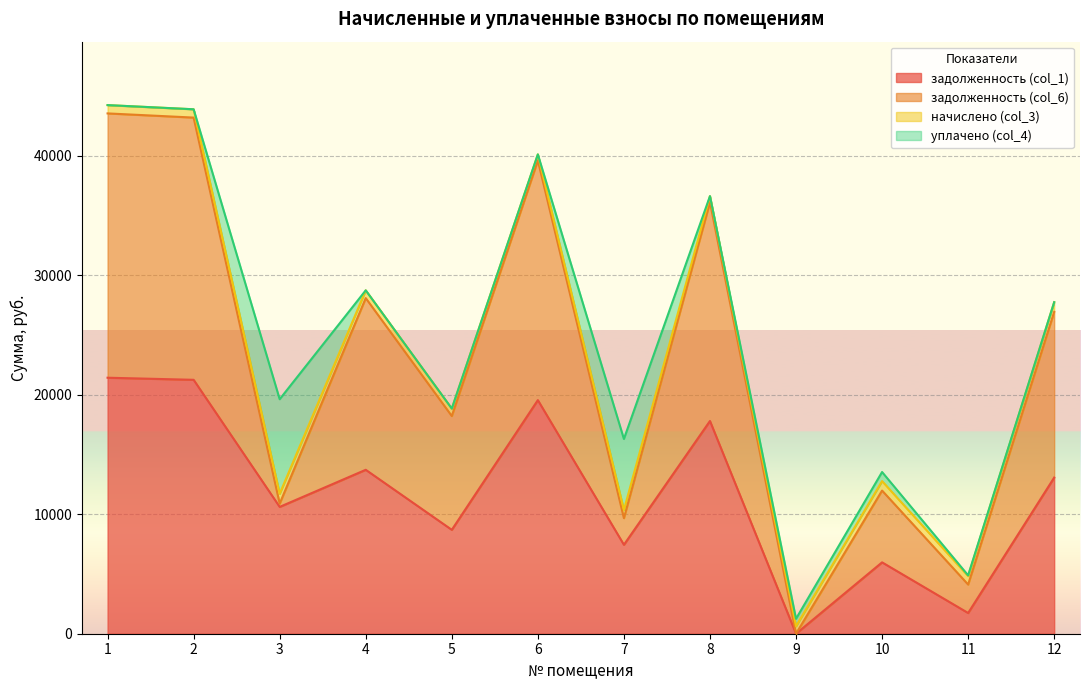

What are all the series names shown in the legend?

задолженность (col_1), задолженность (col_6), начислено (col_3), уплачено (col_4)